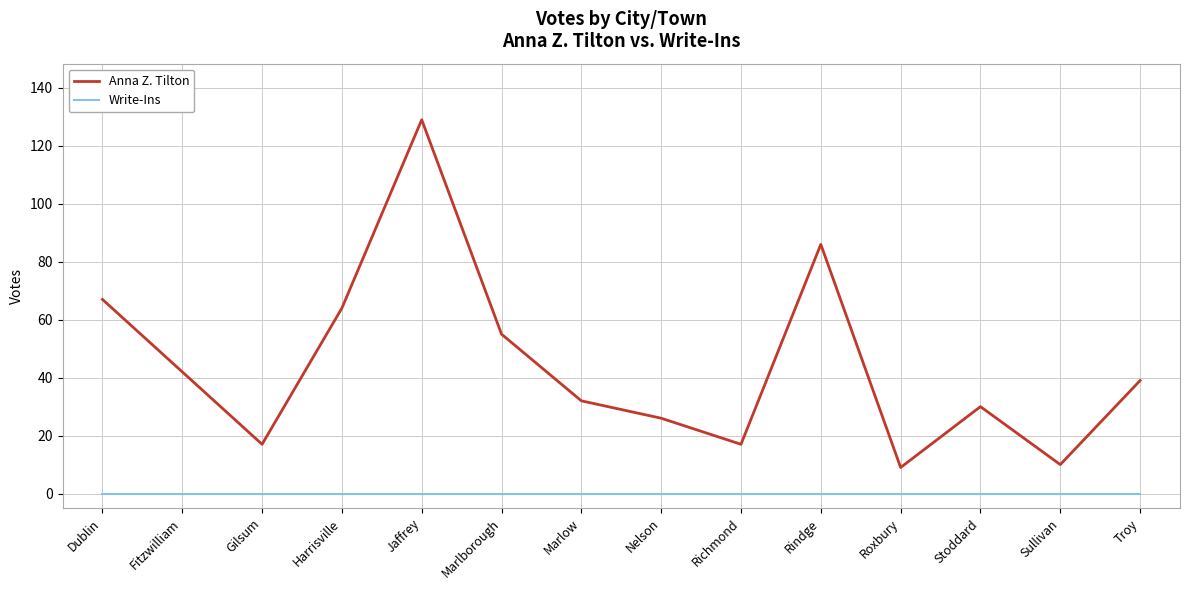

True or false: Write-Ins and Anna Z. Tilton cross at least once.

False